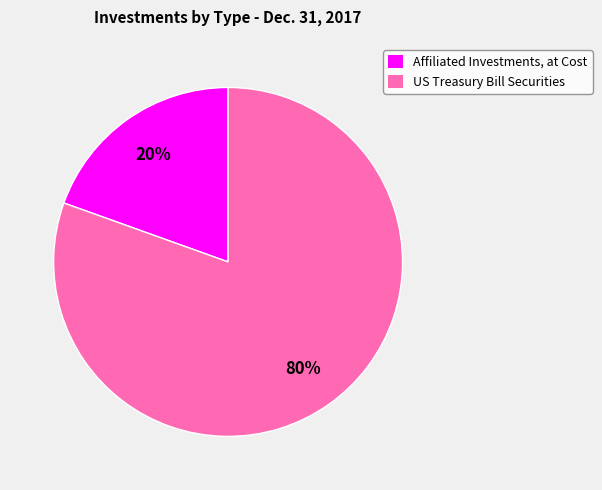

What percentage is the Affiliated Investments, at Cost slice, to the nearest percent?

20%